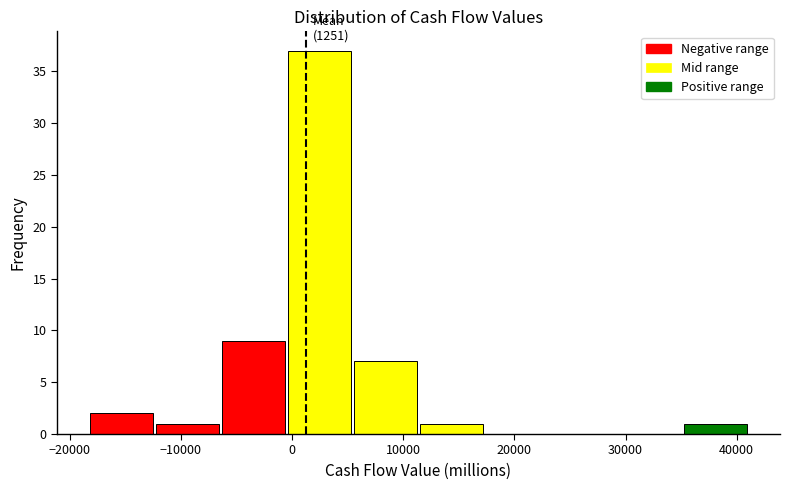

Which range on the x-axis has the tallest bar?

0 to 6000